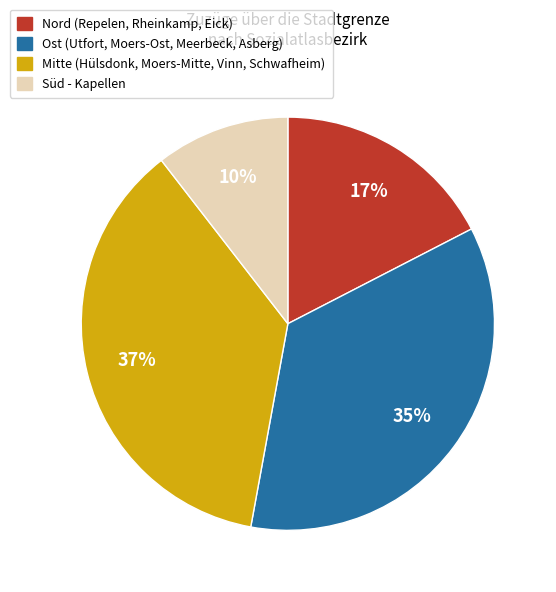

Which slice is the smallest?

Süd - Kapellen